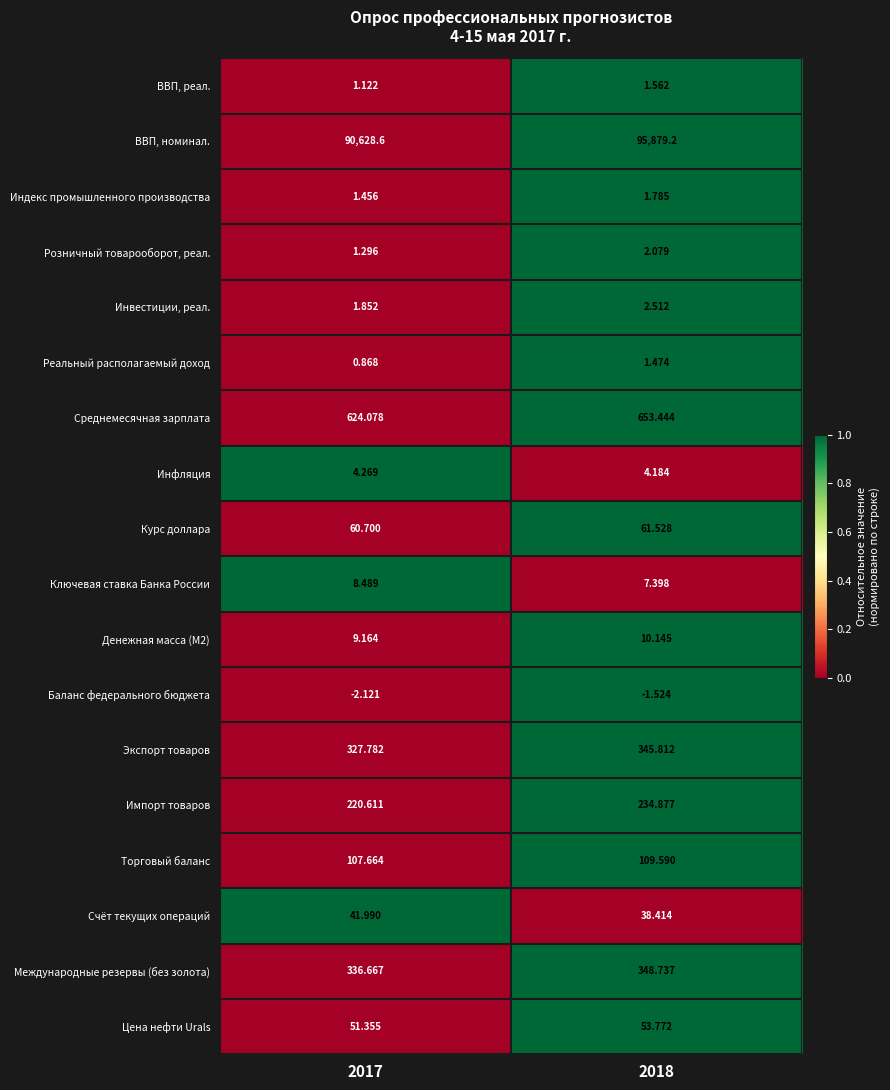

List the series in order of their peak value, highest first.

ВВП, номинал., Среднемесячная зарплата, Международные резервы (без золота), Экспорт товаров, Импорт товаров, Торговый баланс, Курс доллара, Цена нефти Urals, Счёт текущих операций, Денежная масса (M2), Ключевая ставка Банка России, Инфляция, Инвестиции, реал., Розничный товарооборот, реал., Индекс промышленного производства, ВВП, реал., Реальный располагаемый доход, Баланс федерального бюджета